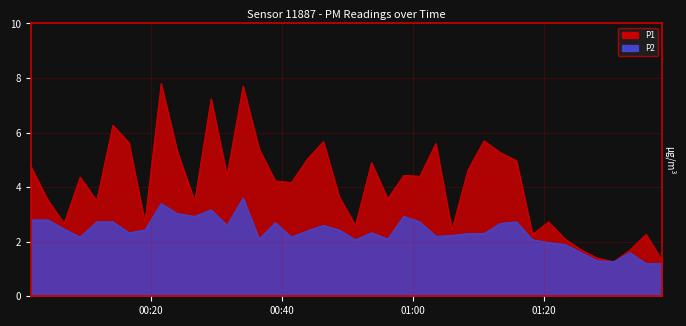

Which series has the largest range (max minus min)?

P1